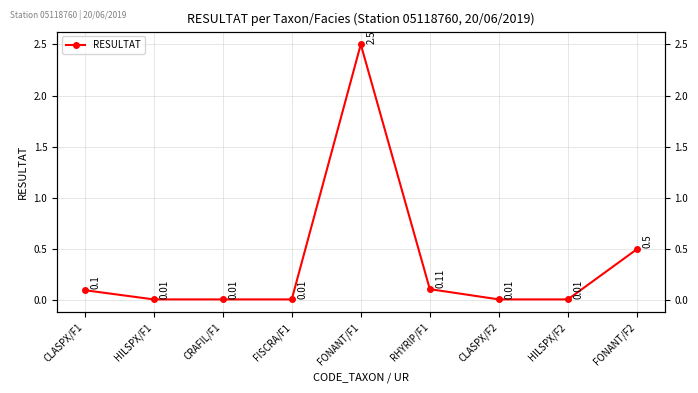

The chart shows a value of 0.0 at HILSPX/F2. True or false?

True